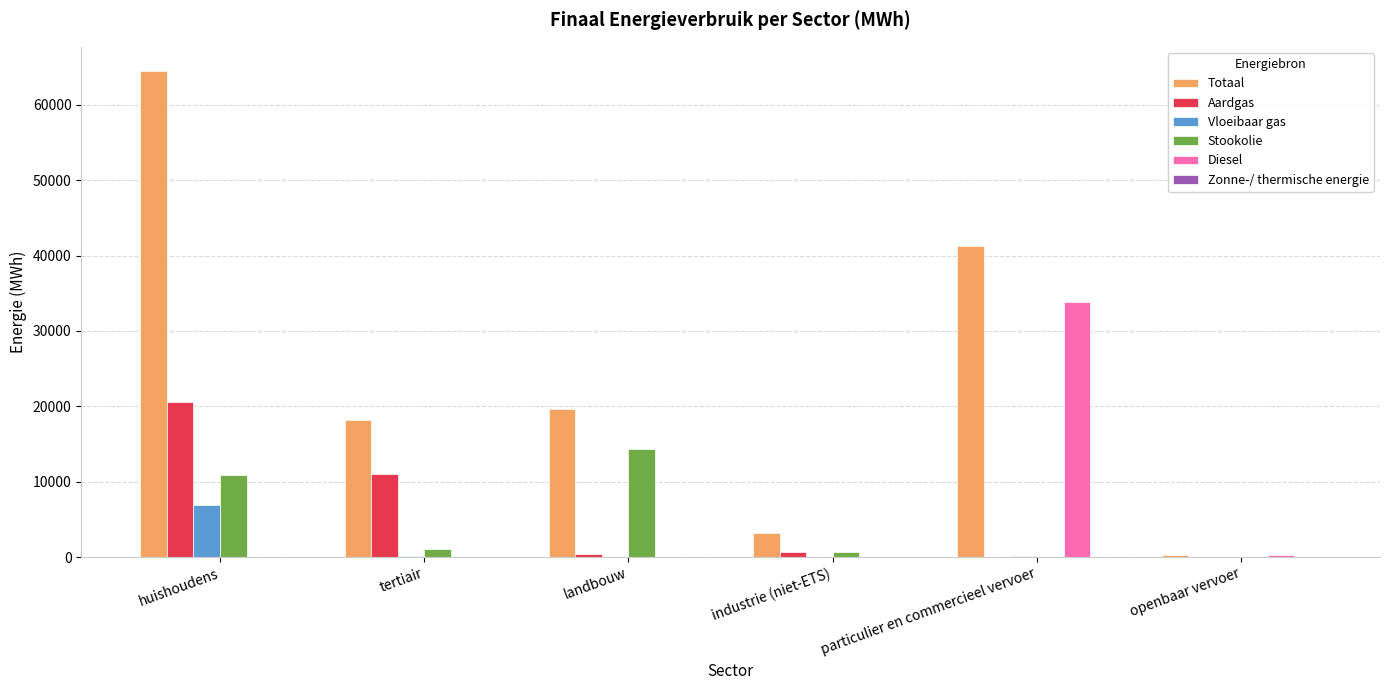

Is it true that Stookolie equals 1103.8 at tertiair?

True